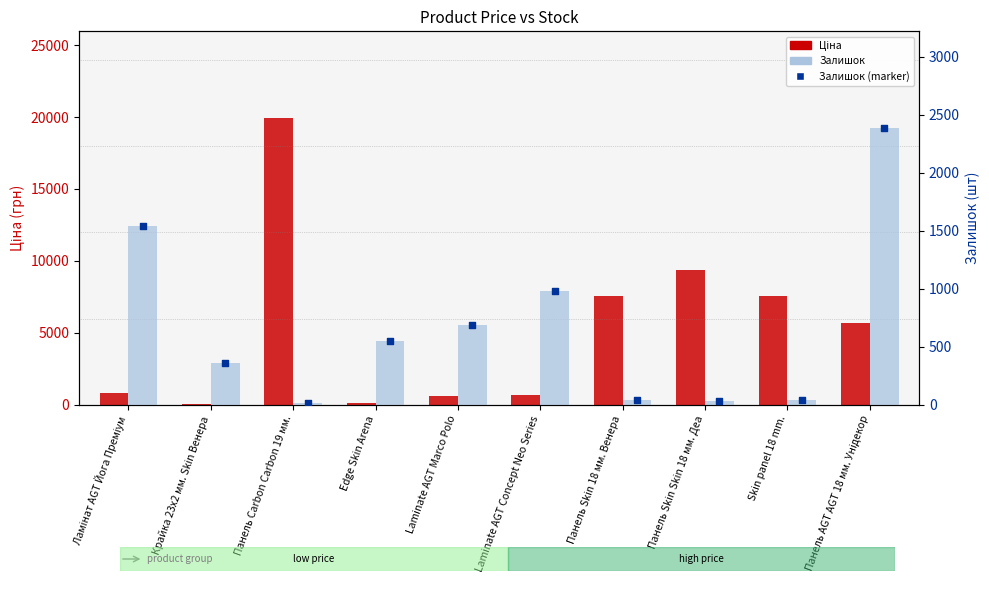

Which series contains the lowest Y value?

Залишок